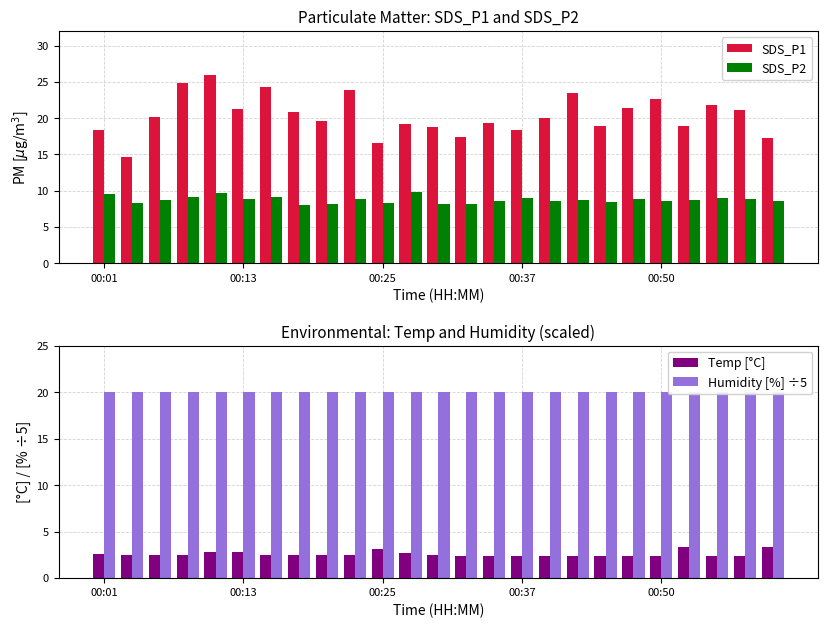

What is the highest value of the SDS_P2 series?

9.8